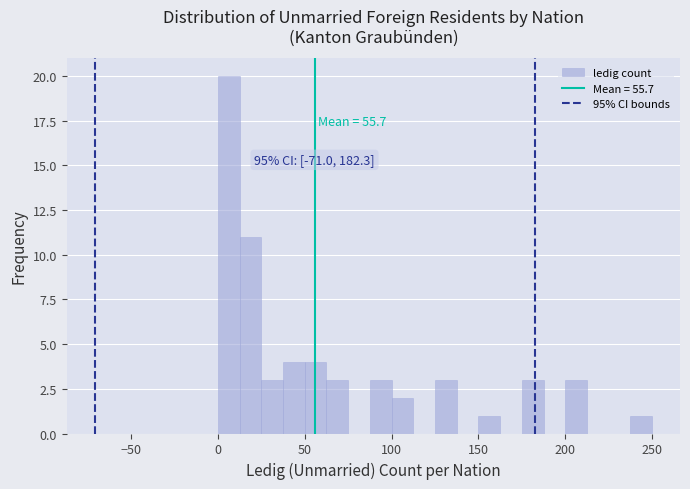

Read against the x-axis, roughly where is the centre of the tallest bar?

5